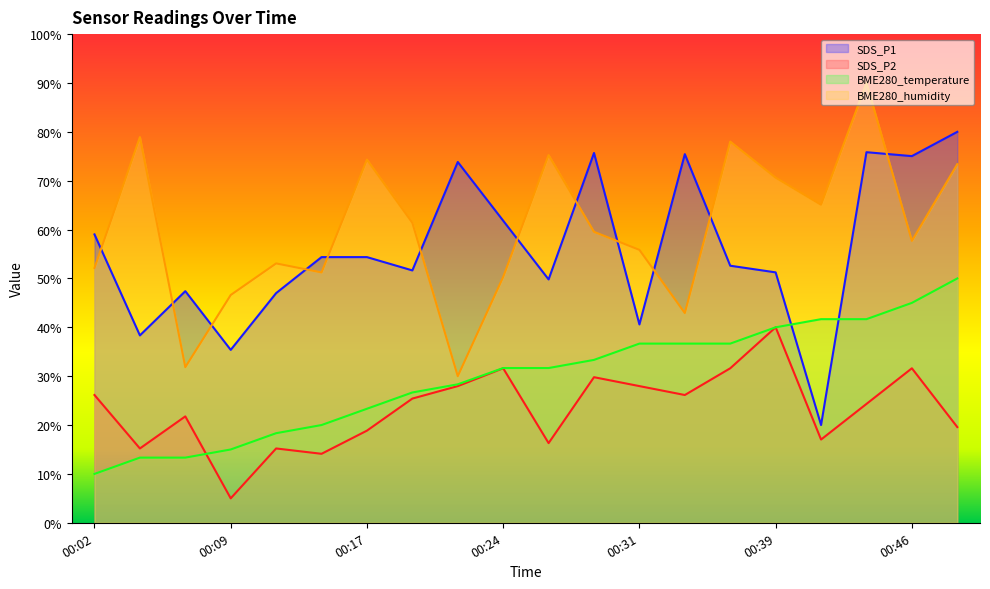

Is the value of BME280_temperature at 00:26 greater than the value of BME280_humidity at 00:26?

No